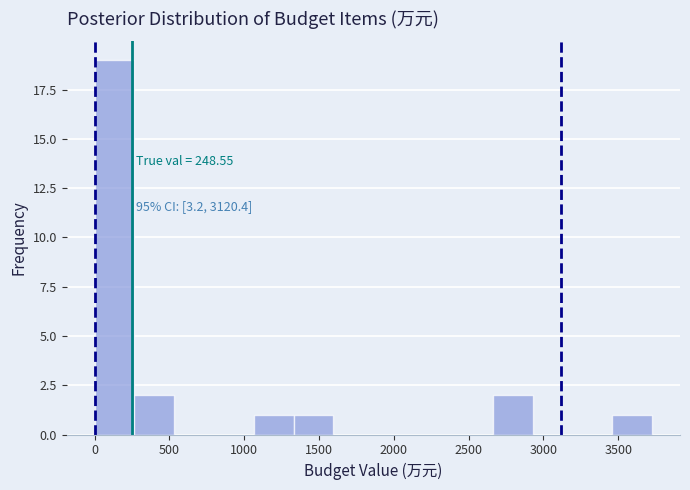

Which range on the x-axis has the tallest bar?

0 to 250